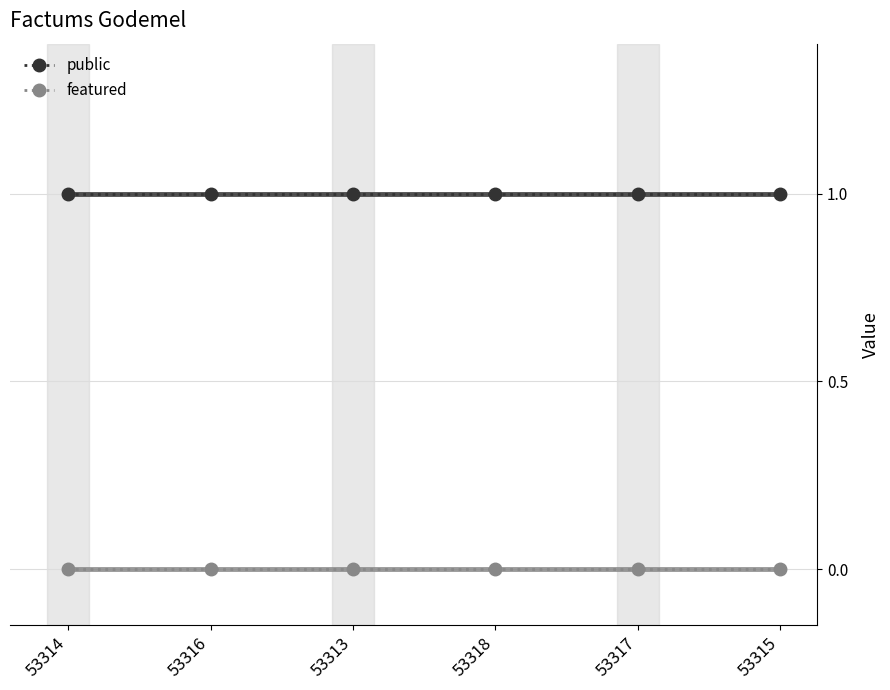

What is the label of the 5th point from the left?

53317